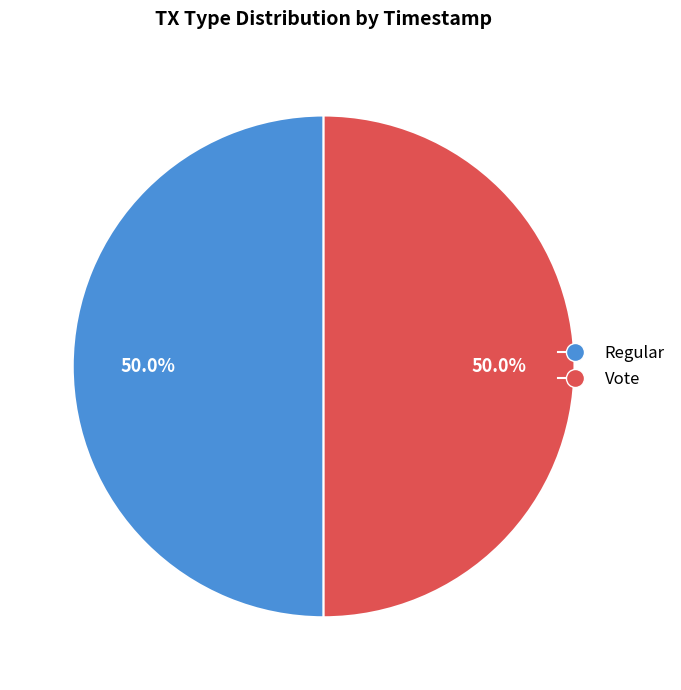

To the nearest percent, what percentage of the pie is Regular?

50%